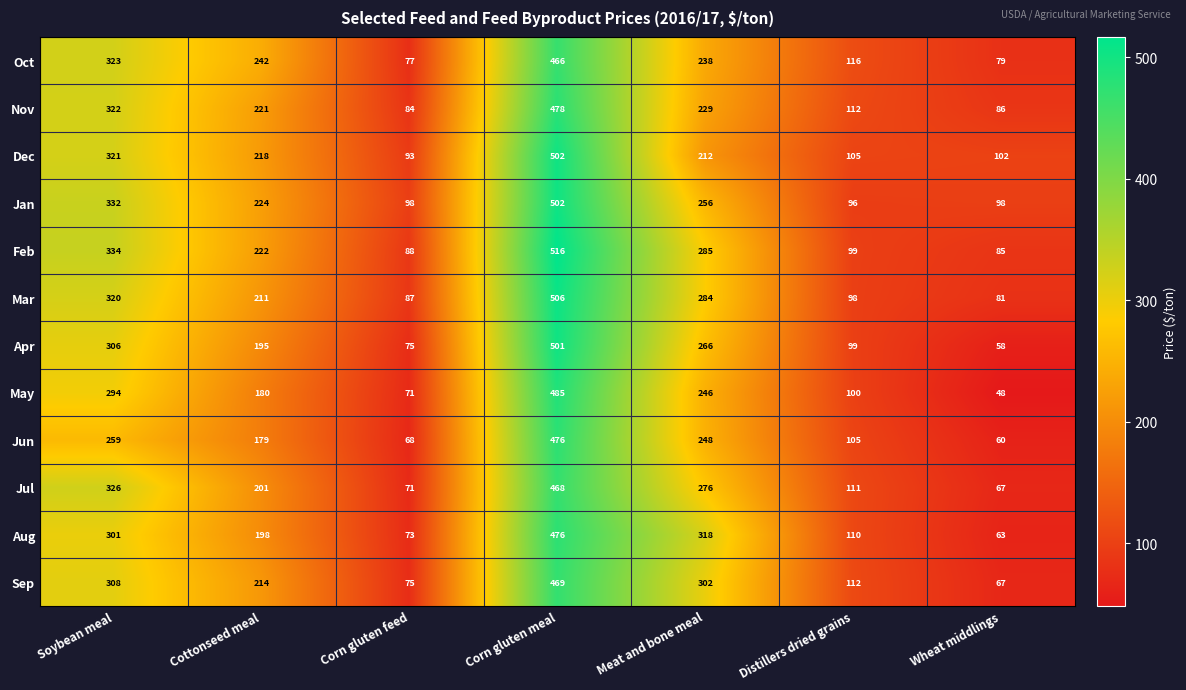

What is the highest value of the Nov series?

478